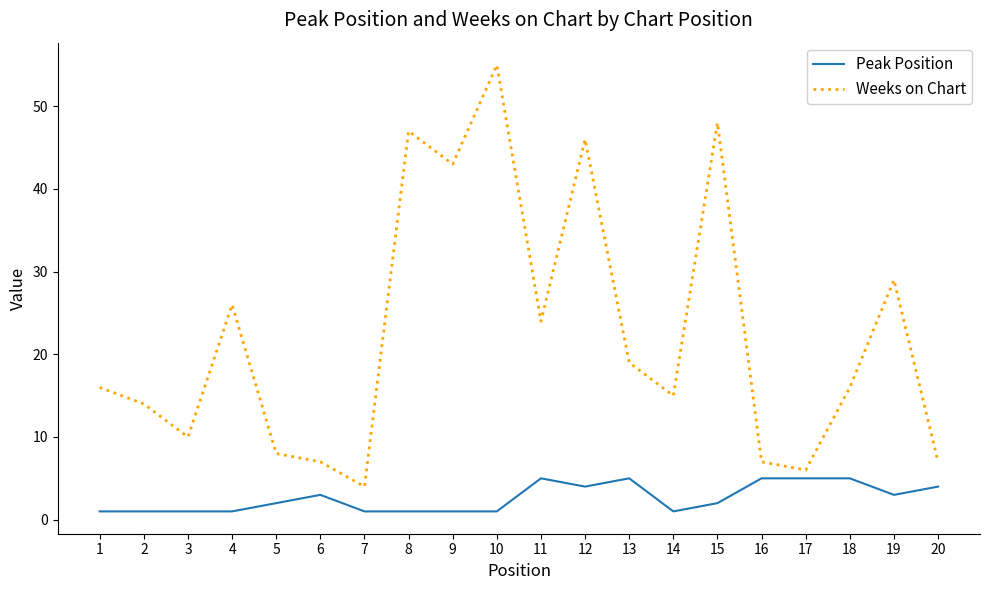

Which series has the largest total across all categories?

Weeks on Chart